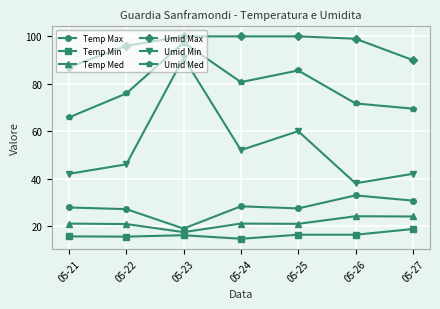

What are all the series names shown in the legend?

Temp Max, Temp Min, Temp Med, Umid Max, Umid Min, Umid Med